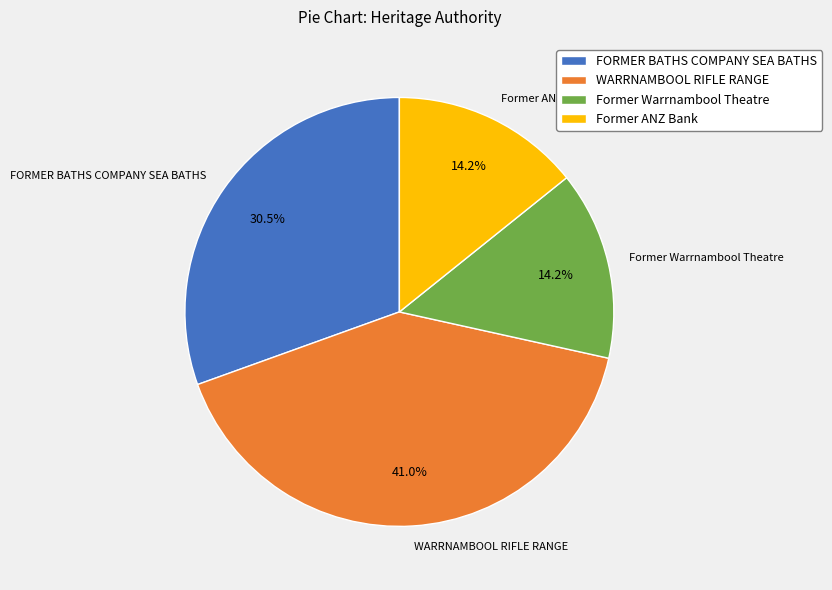

What is the ratio of the value at WARRNAMBOOL RIFLE RANGE to the value at Former Warrnambool Theatre?

2.9